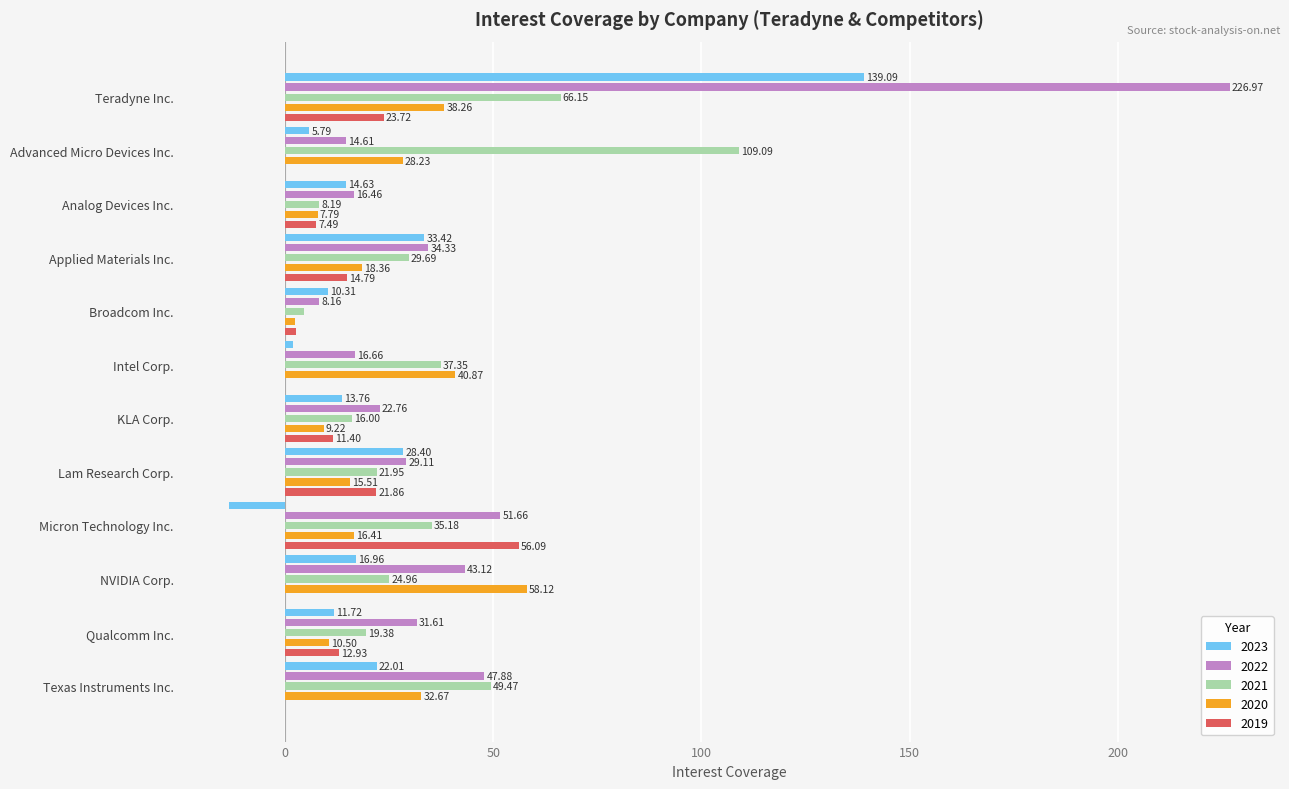

True or false: 2022 has a value of 71.1 at Micron Technology Inc..

False